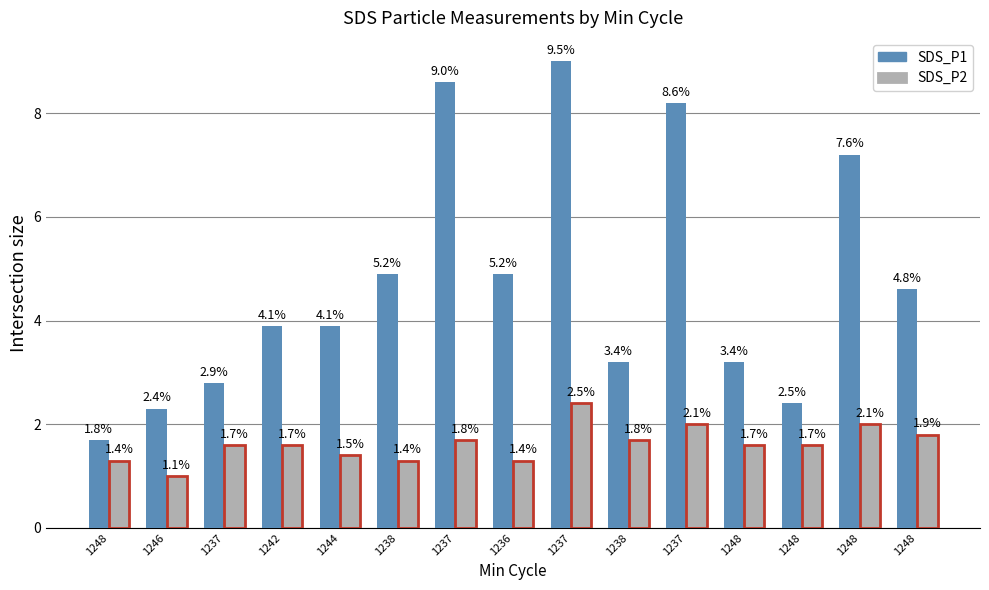

What is the difference between the maximum and second lowest values in the SDS_P2 series?

1.1